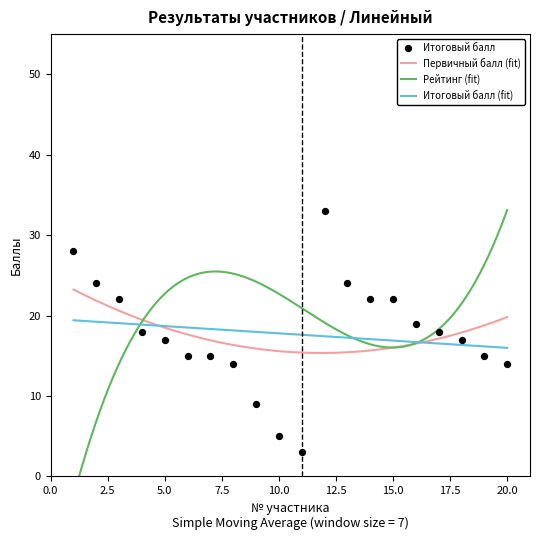

What are all the series names shown in the legend?

Итоговый балл, Первичный балл, Рейтинг